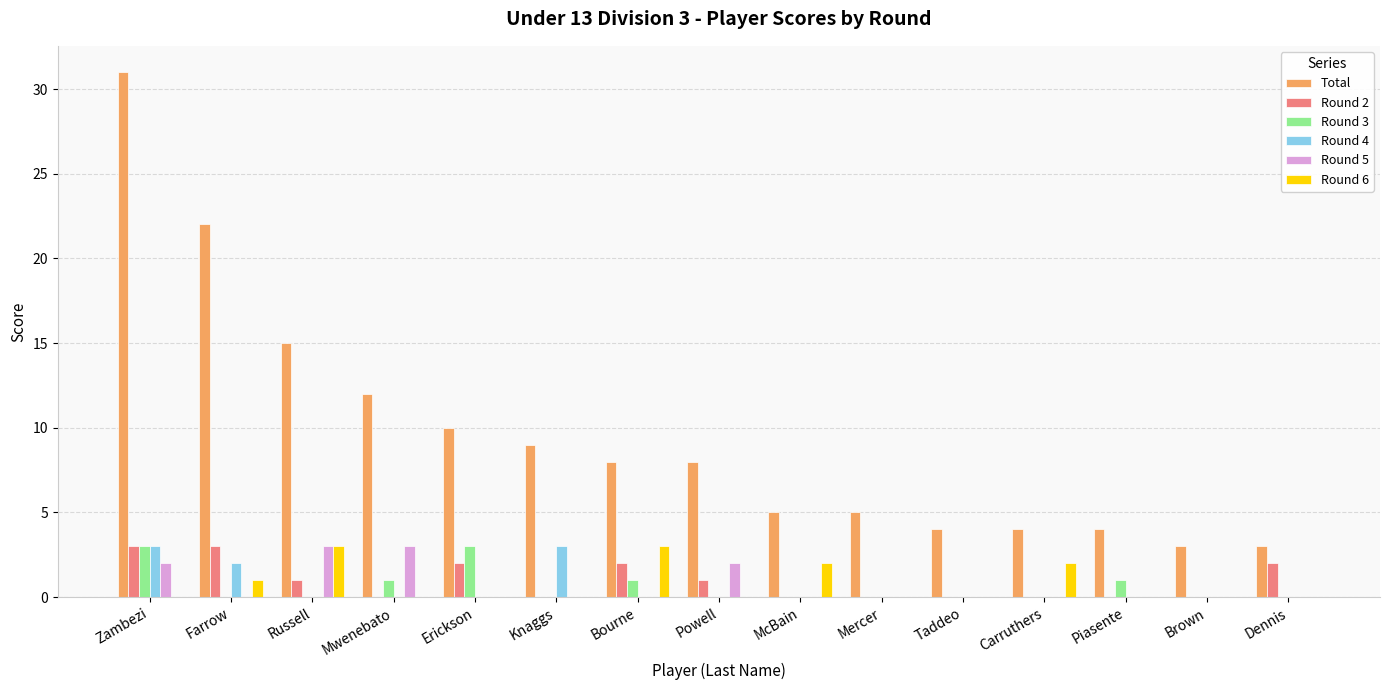

Reading left to right, what are all the values shown in this chart?

Total: 31	22	15	12	10	9	8	8	5	5	4	4	4	3	3
Round 2: 3	3	1	0	2	0	2	1	0	0	0	0	0	0	2
Round 3: 3	0	0	1	3	0	1	0	0	0	0	0	1	0	0
Round 4: 3	2	0	0	0	3	0	0	0	0	0	0	0	0	0
Round 5: 2	0	3	3	0	0	0	2	0	0	0	0	0	0	0
Round 6: 0	1	3	0	0	0	3	0	2	0	0	2	0	0	0